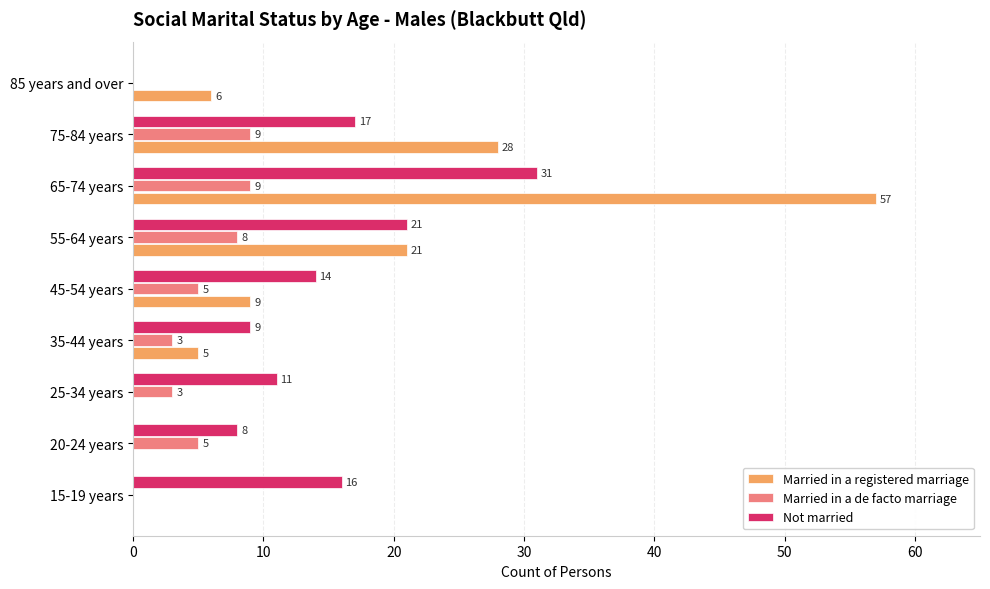

Between 25-34 years and 55-64 years, which series saw the biggest shift?

Married in a registered marriage